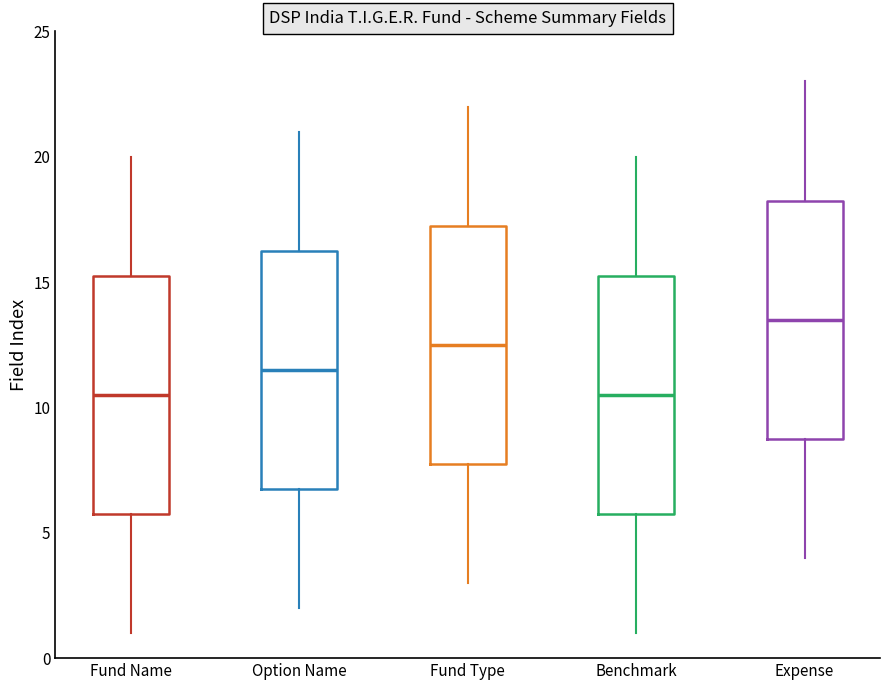

Reading left to right, transcribe this box plot: for each box, give where its median line is, the range the box spans, and where its two whiskers end, as read against the y-axis. The values are not printed on the chart, so give them approximately, as read against the axis.

Fund Name: median 10.5, box 6.0 to 15.5, whiskers 1.0 to 20.0
Option Name: median 11.5, box 7.0 to 16.5, whiskers 2.0 to 21.0
Fund Type: median 12.5, box 8.0 to 17.5, whiskers 3.0 to 22.0
Benchmark: median 10.5, box 6.0 to 15.5, whiskers 1.0 to 20.0
Expense: median 13.5, box 9.0 to 18.5, whiskers 4.0 to 23.0